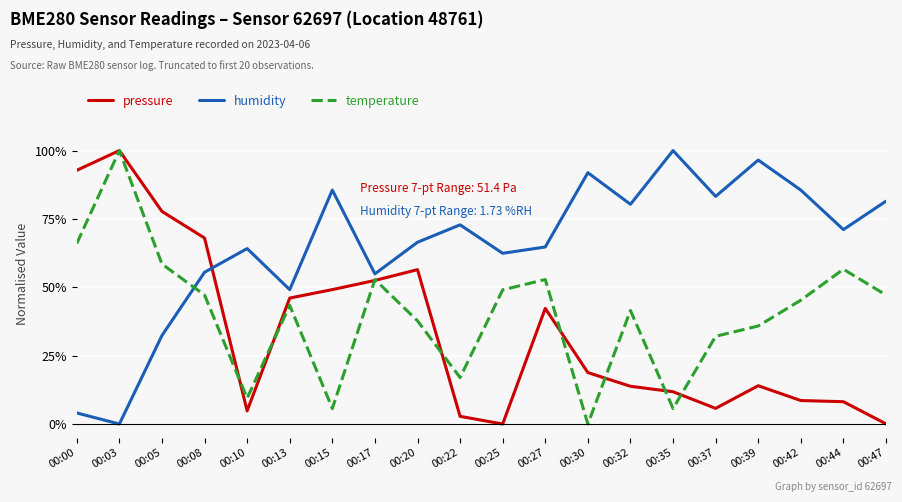

At which category is the sum across all series the highest?

00:03